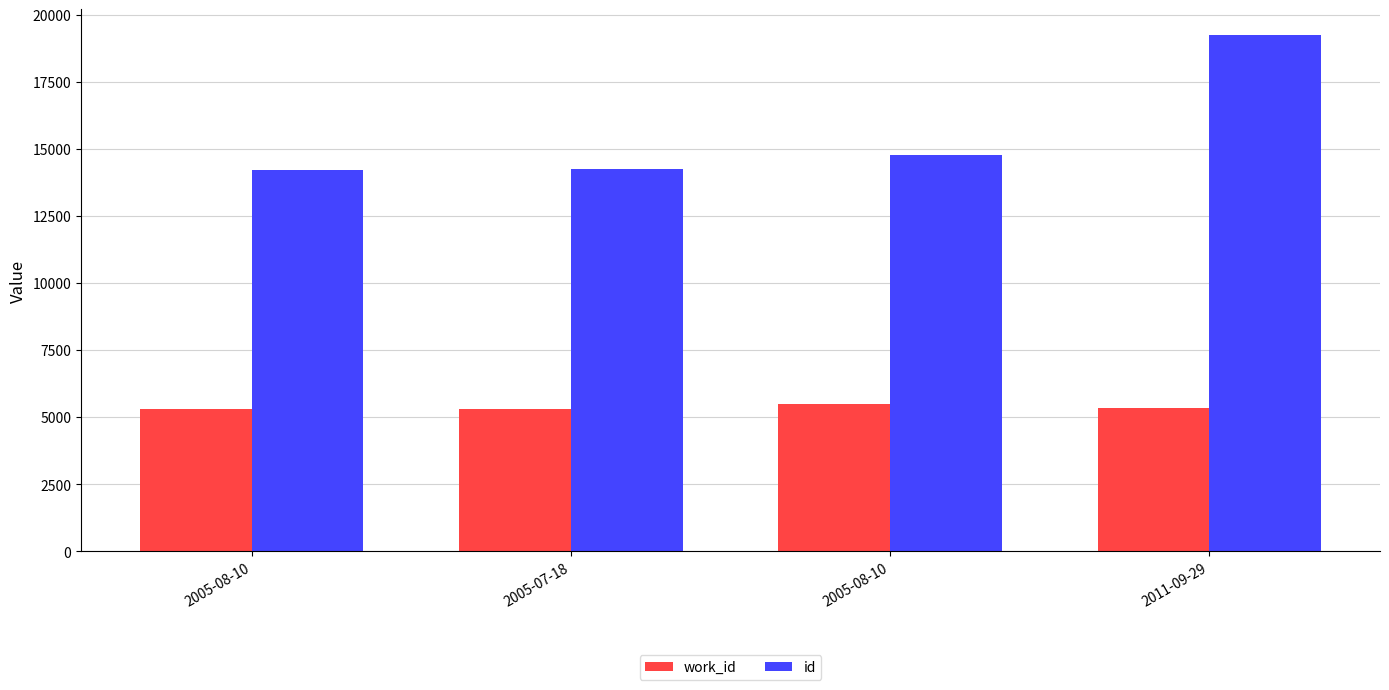

Reading left to right, extract all data points from this chart.

work_id: 2005-08-10=5292	2005-07-18=5302	2005-08-10=5505	2011-09-29=5345
id: 2005-08-10=14218	2005-07-18=14257	2005-08-10=14770	2011-09-29=19237